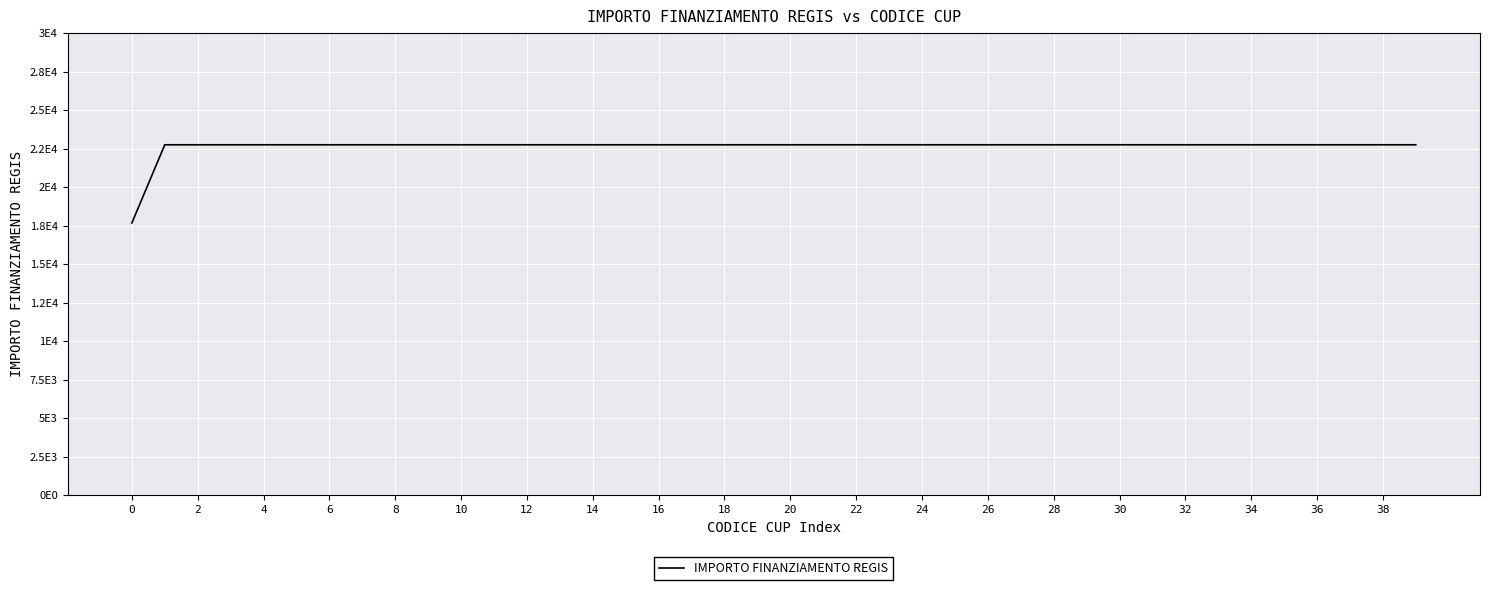

Does the chart display data point markers on the line(s)?

No